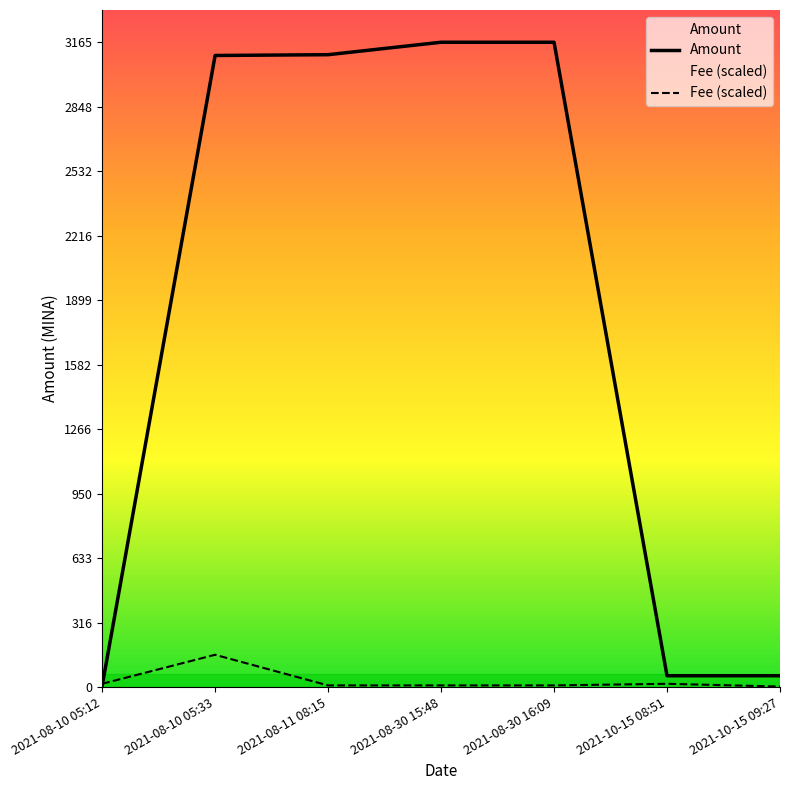

Reading left to right, what are all the values shown in this chart?

Amount: 2021-08-10 05:12=5.0	2021-08-10 05:33=3100.0	2021-08-11 08:15=3103.9	2021-08-30 15:48=3165.0	2021-08-30 16:09=3164.9	2021-10-15 08:51=55.4	2021-10-15 09:27=55.4
Fee (scaled): 2021-08-10 05:12=15.8	2021-08-10 05:33=158.2	2021-08-11 08:15=7.9	2021-08-30 15:48=7.9	2021-08-30 16:09=7.9	2021-10-15 08:51=15.8	2021-10-15 09:27=2.4